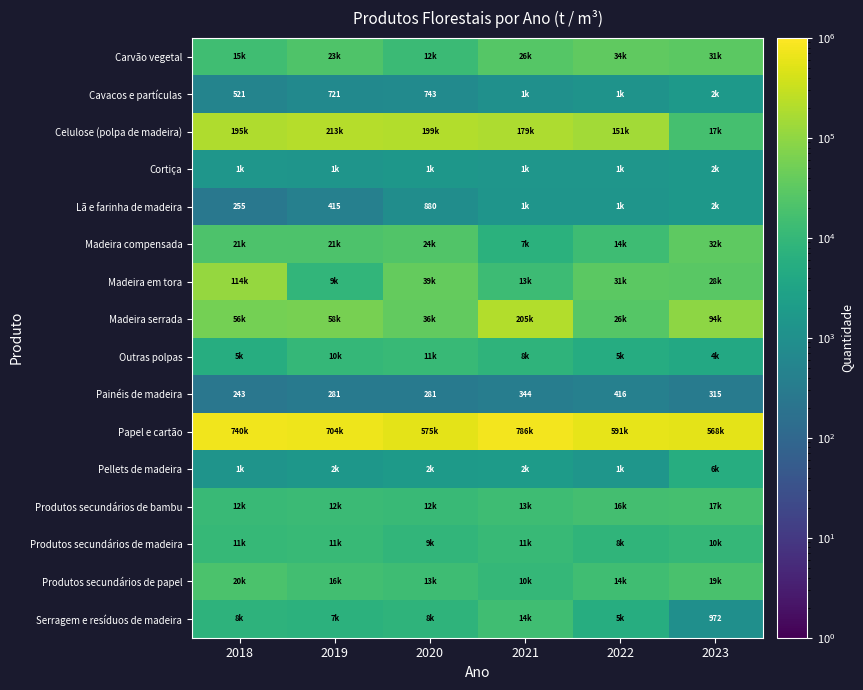

The value of Cavacos e partículas at 2018 is 521. True or false?

True